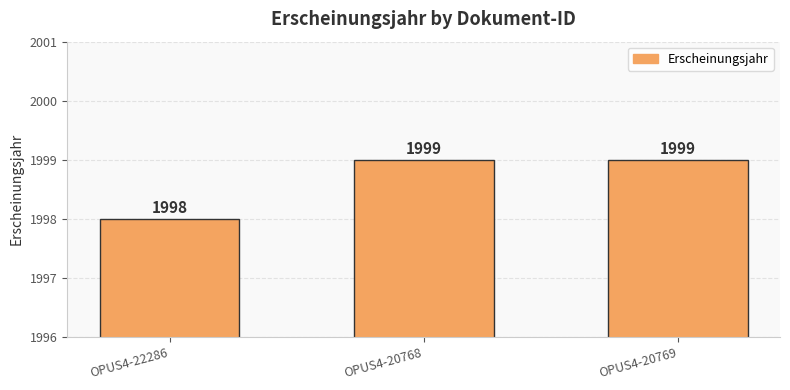

How many bars are there in total?

3